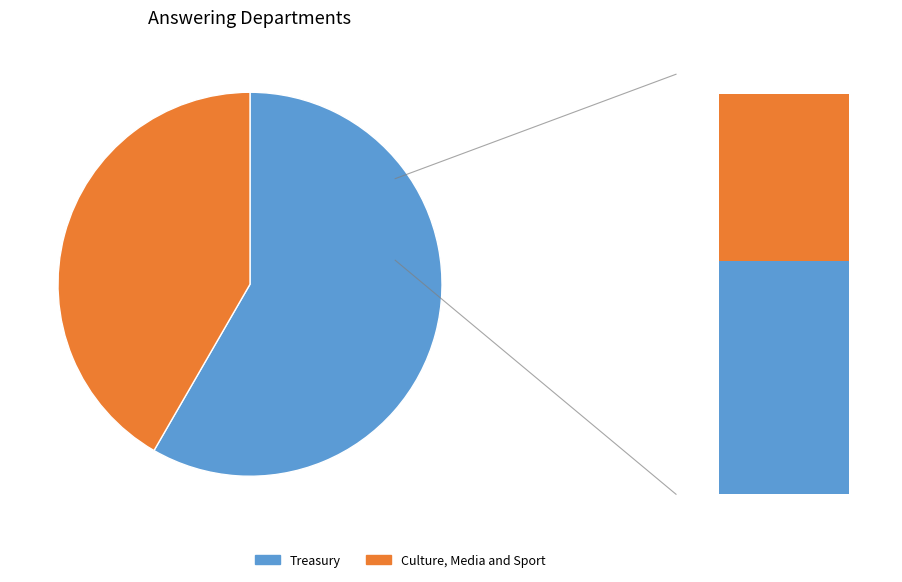

What is the change in value from Treasury to Culture, Media and Sport?

-4